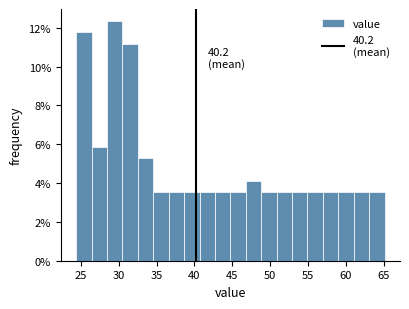

Which range on the x-axis has the tallest bar?

28.5 to 30.5